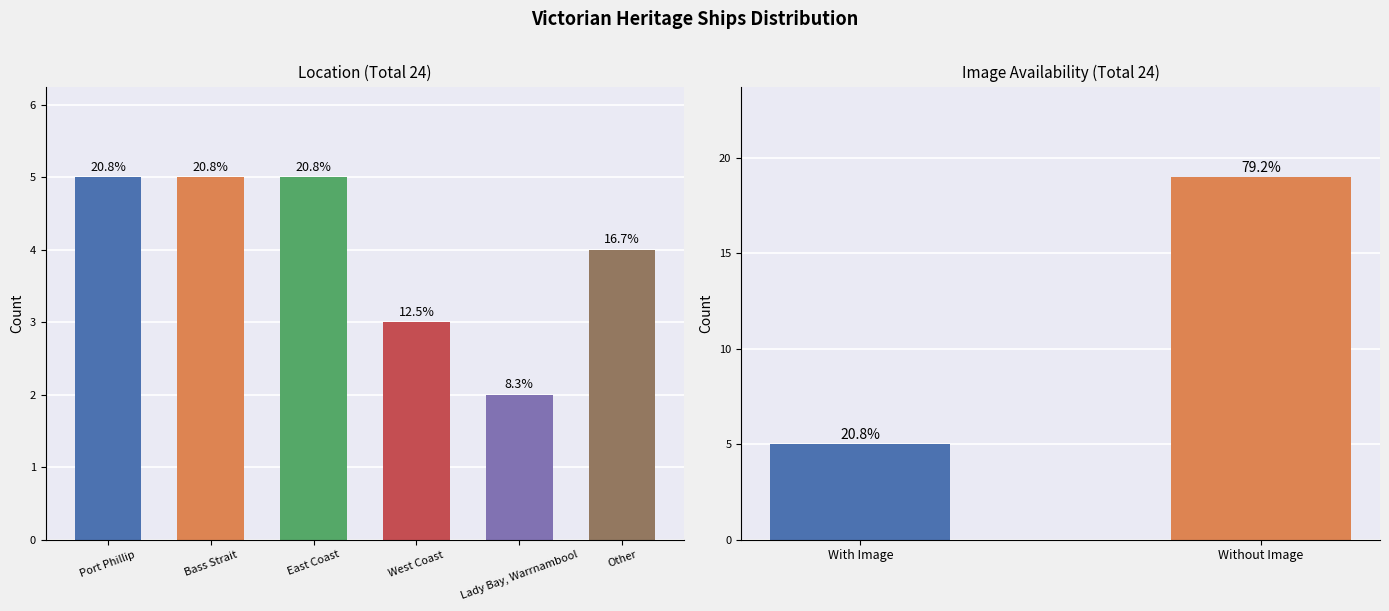

What is the minimum value shown in the chart?

2